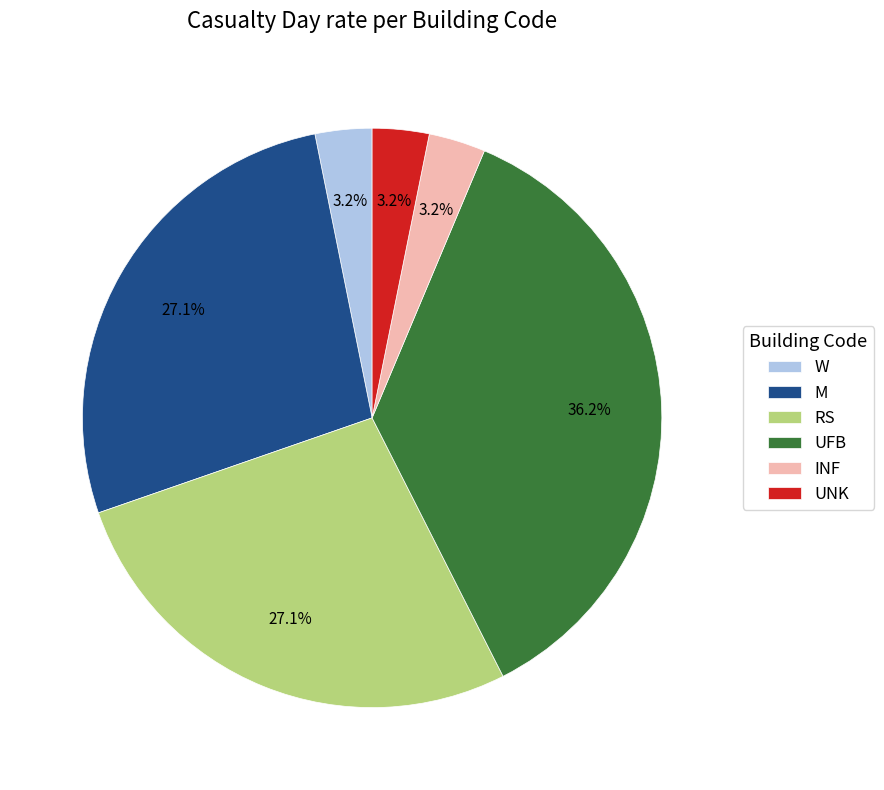

Is there a majority slice in this chart?

No